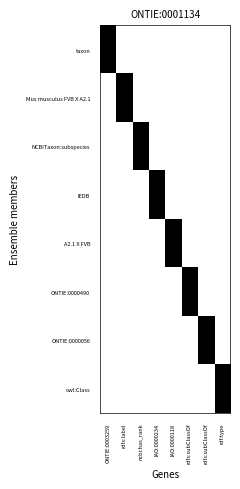

How many distinct data groups are displayed?

8